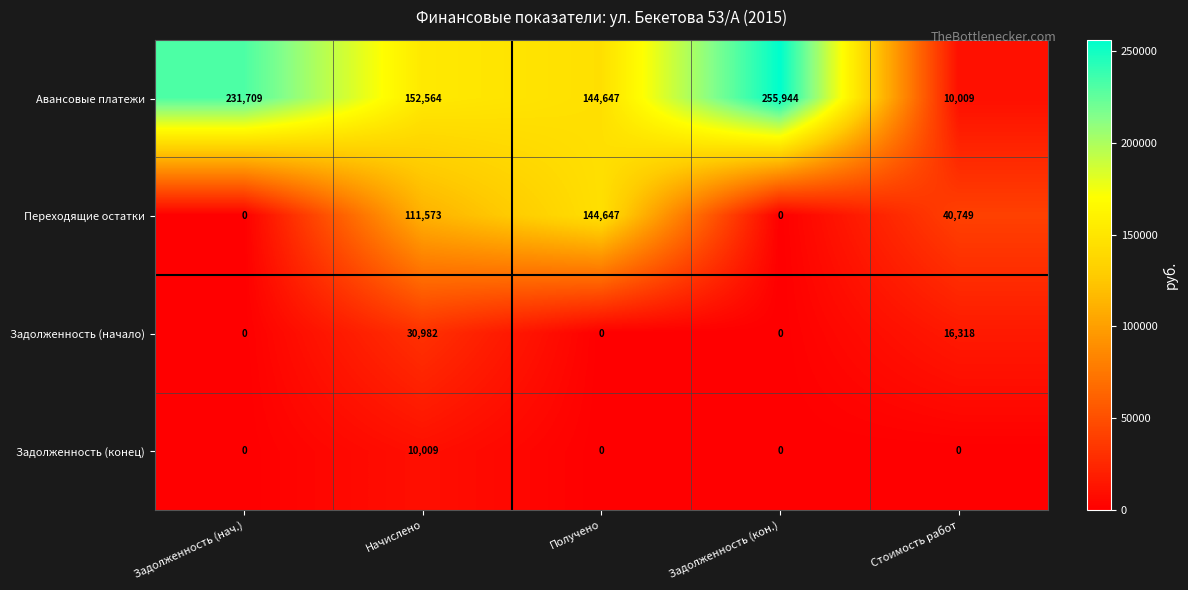

How many Задолженность (начало) values are between 0 and 16318?

4